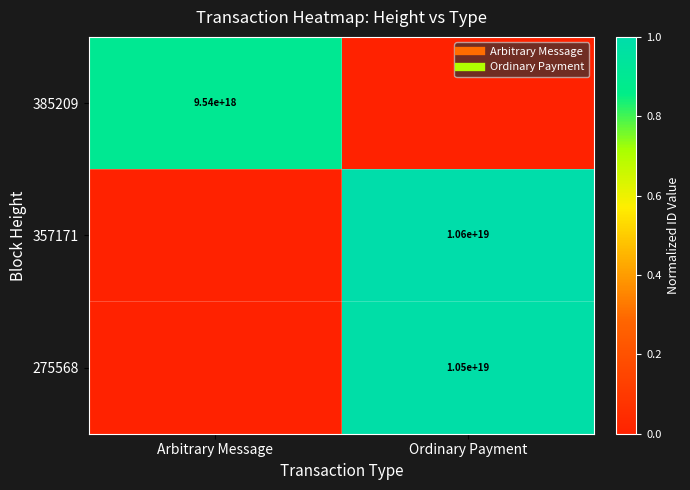

How many categories are shown in the chart?

2